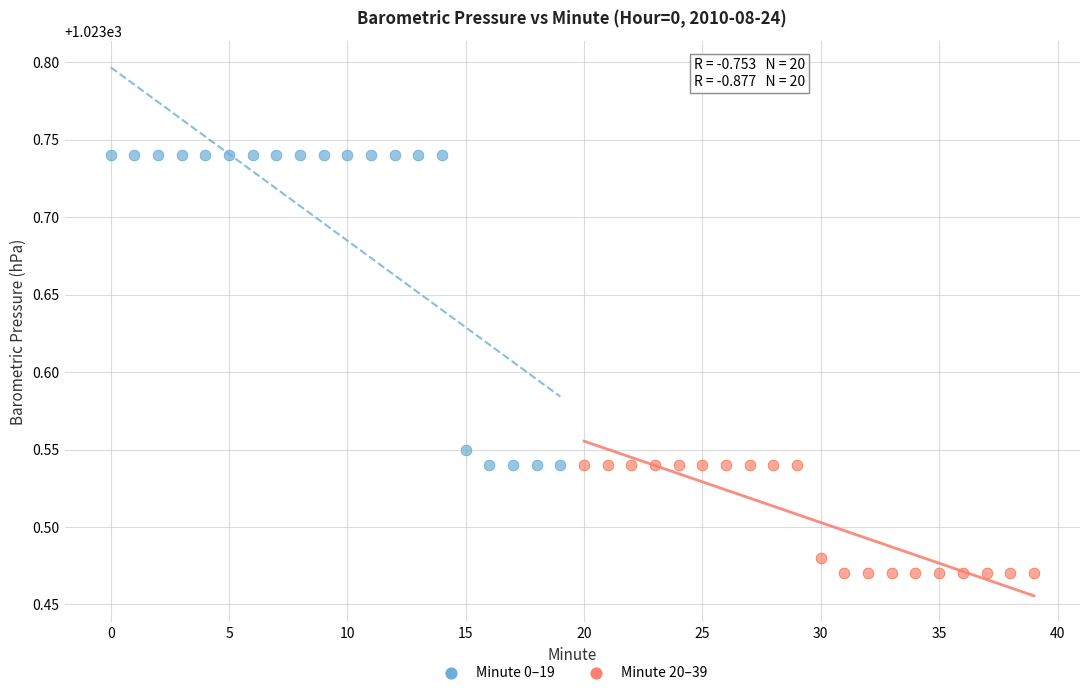

Which series contains the highest Y value?

Minute 0–19